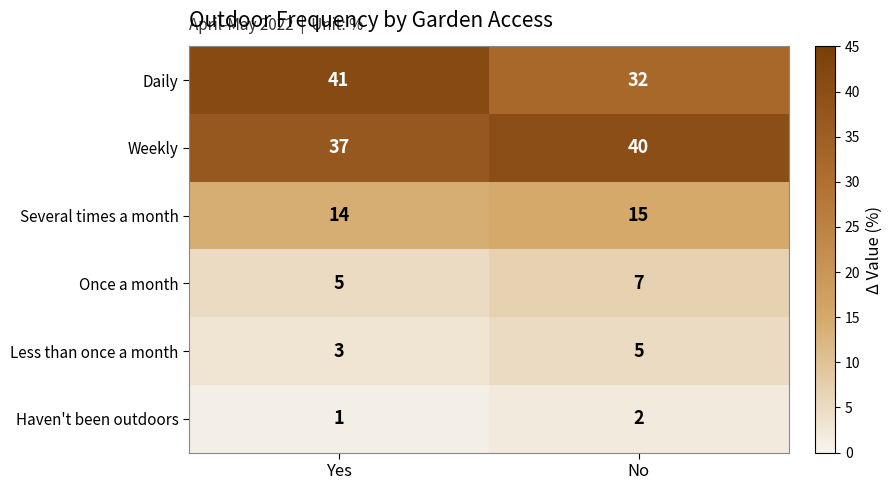

What is the maximum value shown in the chart?

41